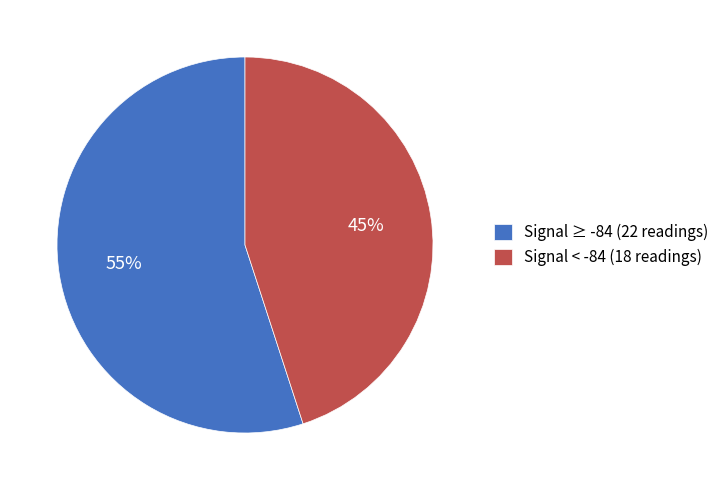

To the nearest percent, what portion does Signal < -84 (18 readings) represent?

45%